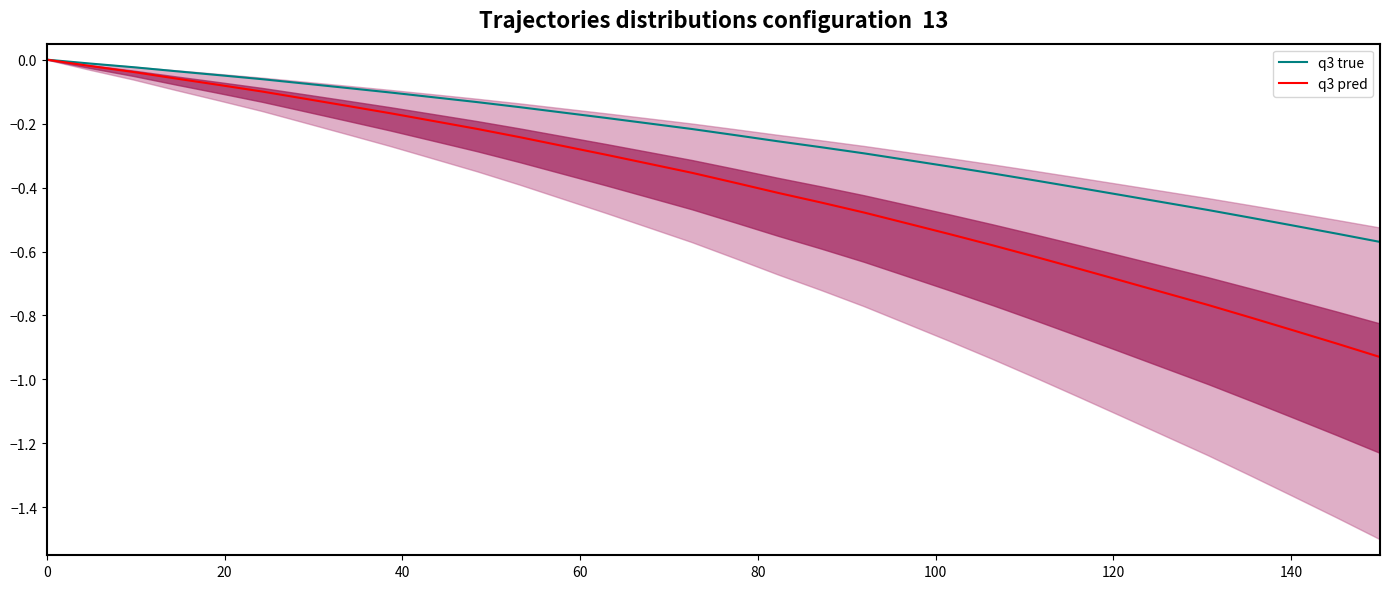

At 100, list the series in order from largest to smallest.

q3 true, q3 pred